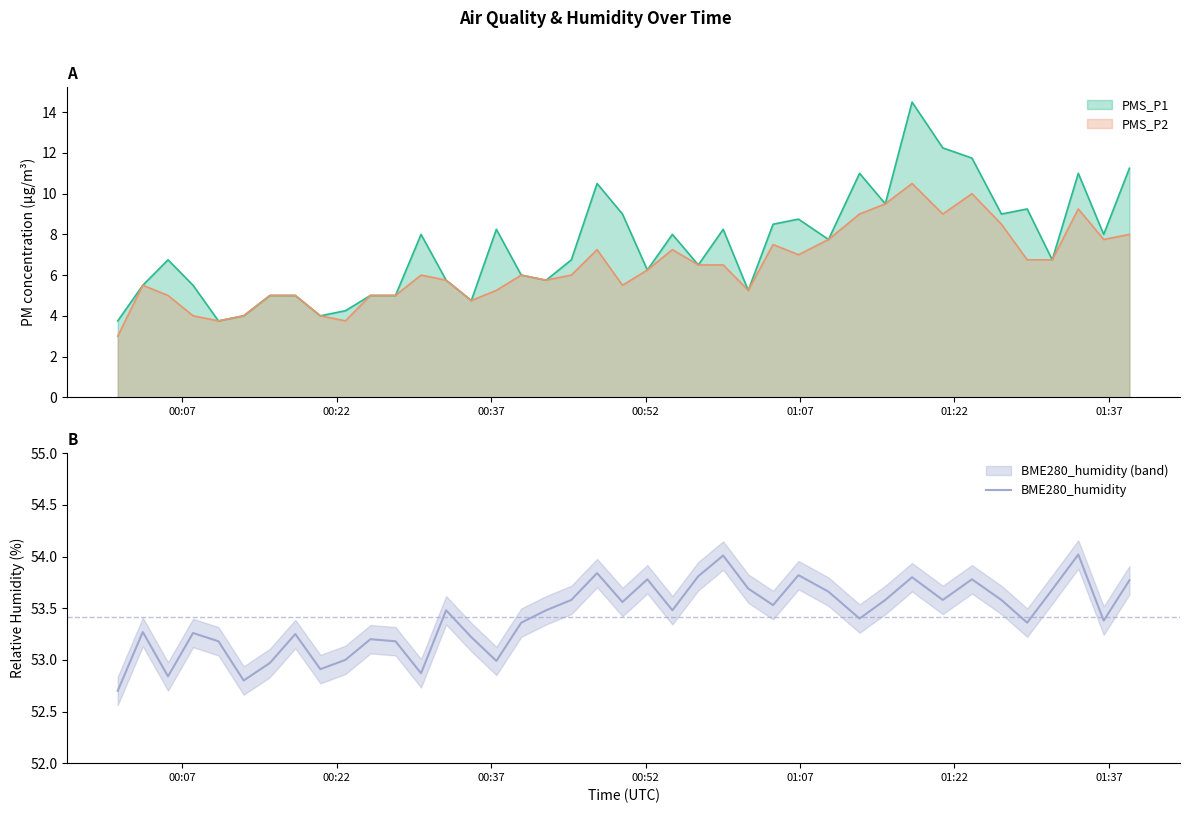

What is the highest value of the BME280_humidity series?

54.0